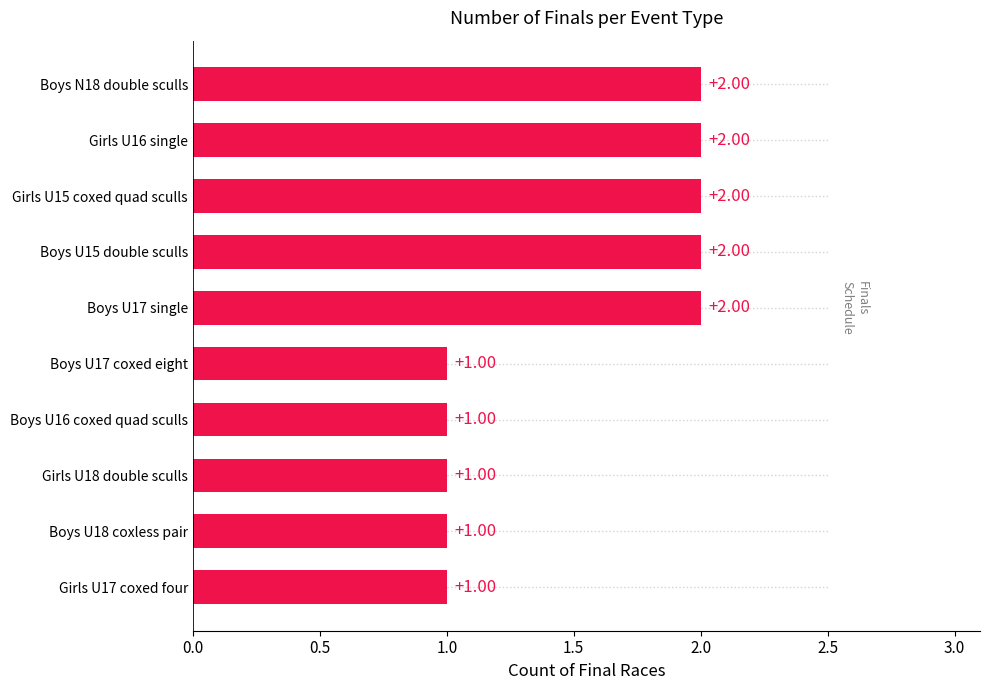

Between Girls U18 double sculls and Girls U15 coxed quad sculls, which is larger?

Girls U15 coxed quad sculls